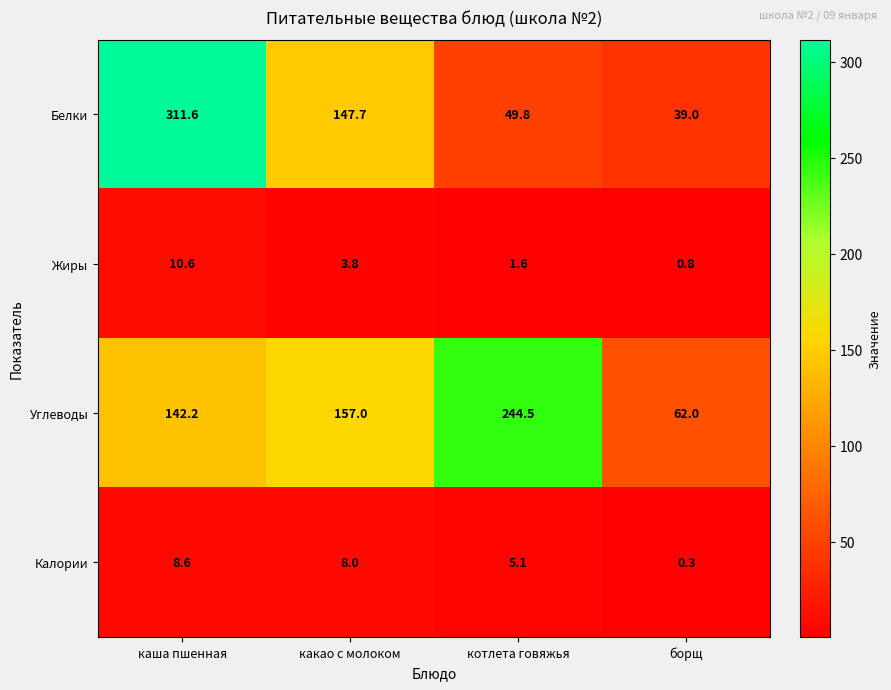

Rank the series at какао с молоком from lowest to highest value.

Жиры, Калории, Белки, Углеводы